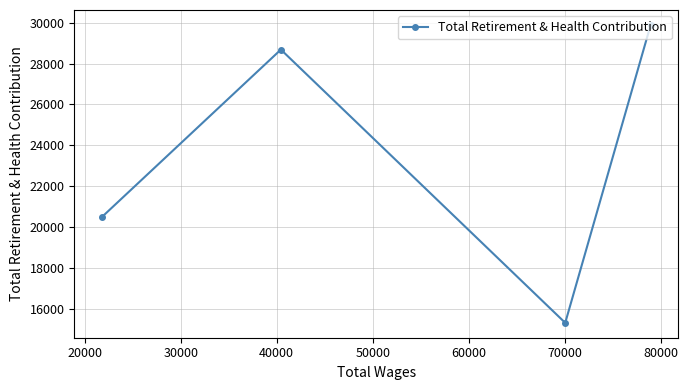

Count the number of data series in this chart.

1